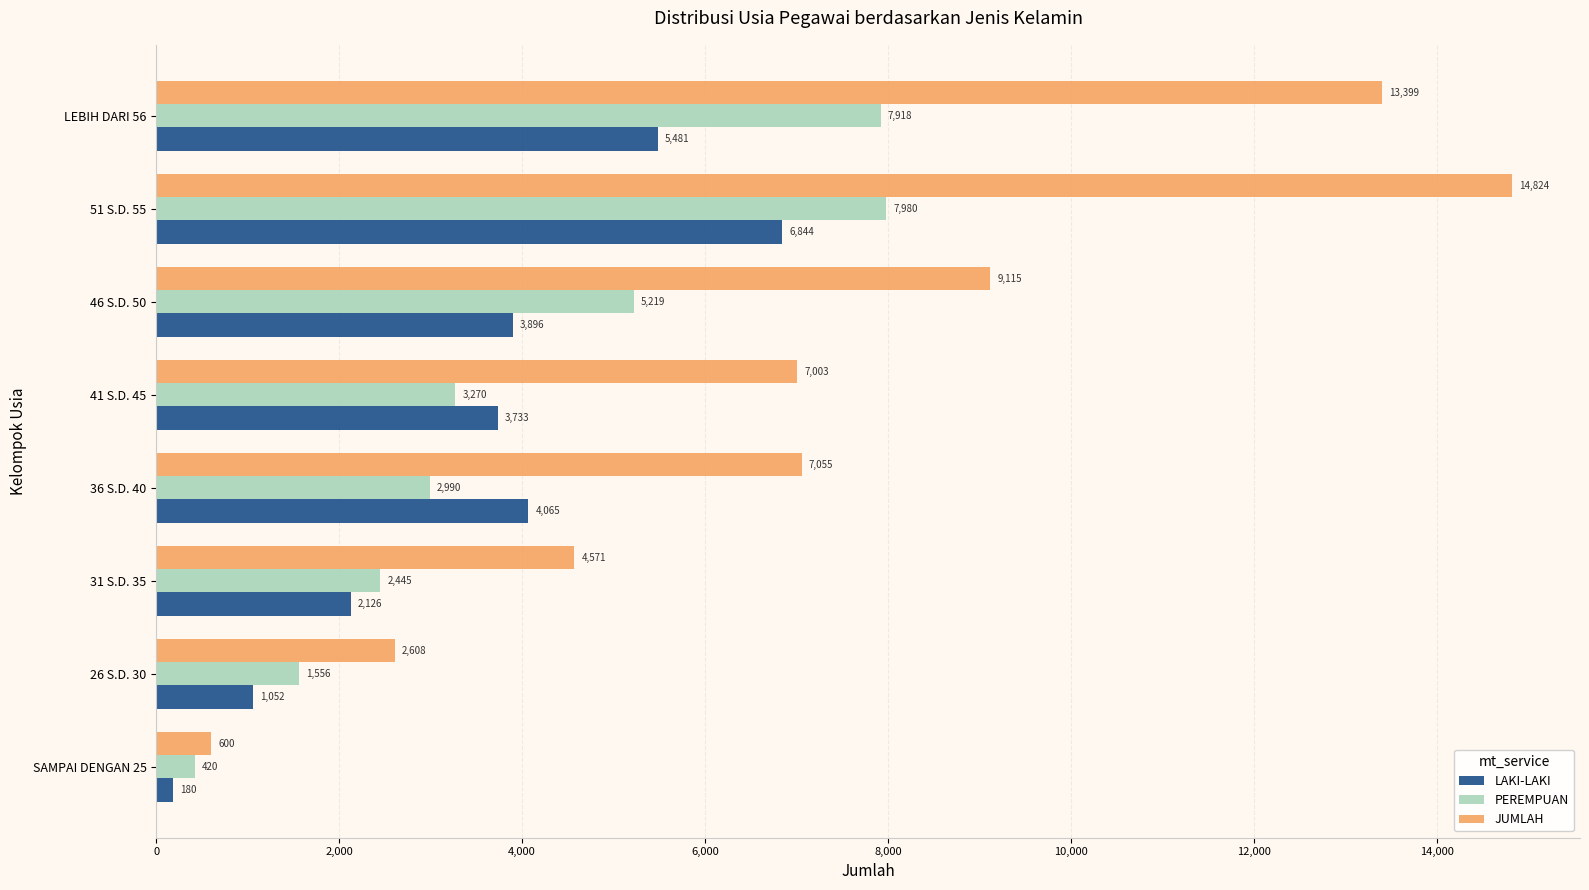

What is the sum of the LAKI-LAKI values at SAMPAI DENGAN 25 and LEBIH DARI 56?

5661